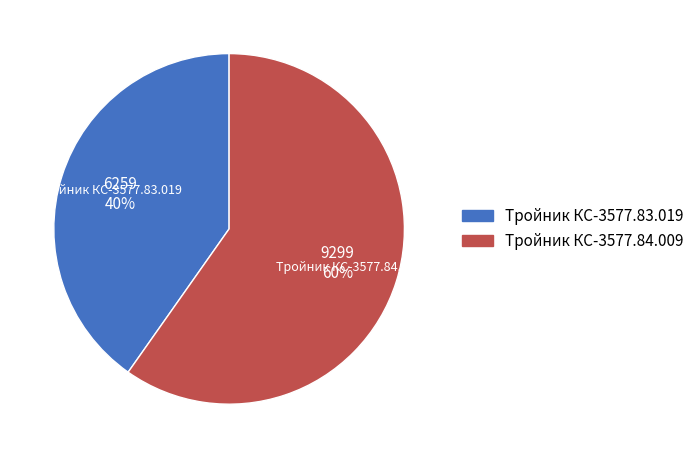

To the nearest percent, what portion does Тройник КС-3577.84.009 represent?

60%